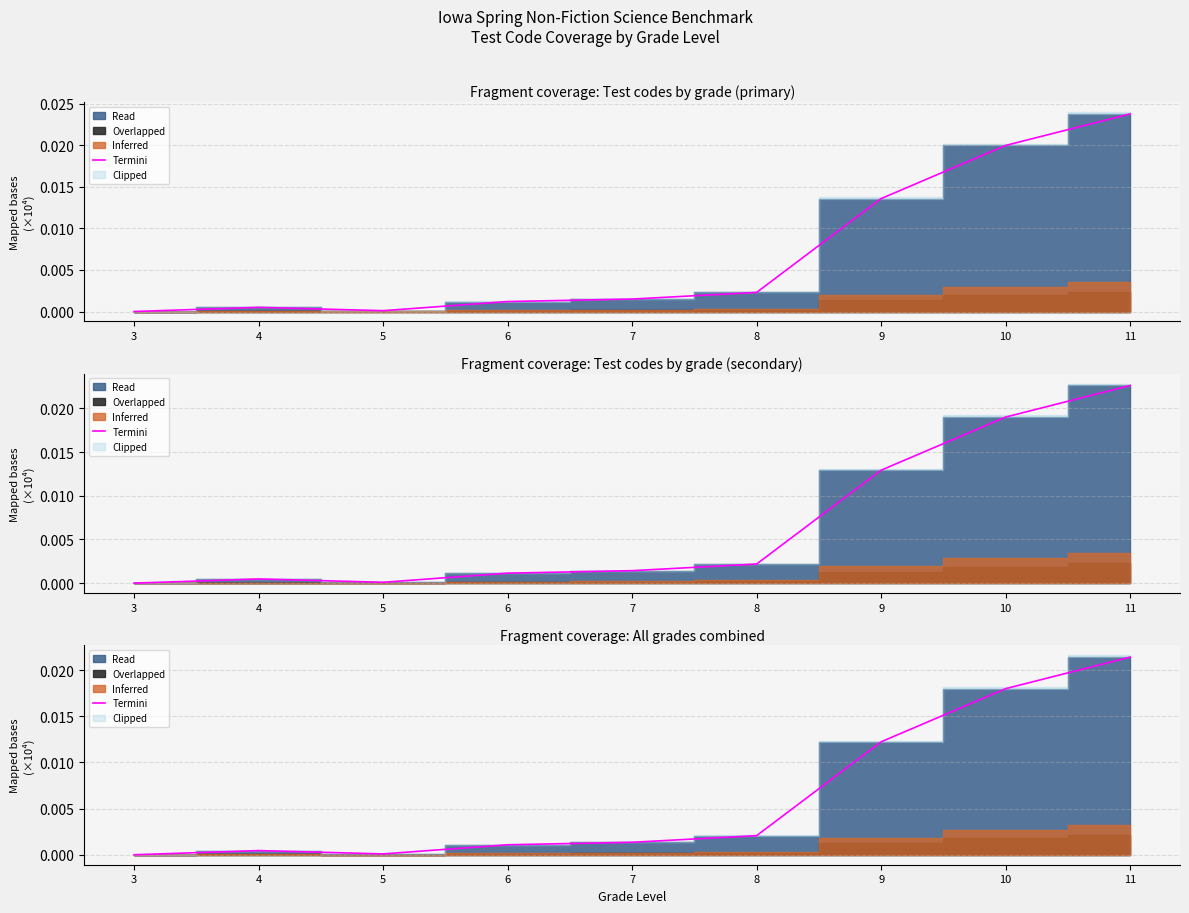

How many interior local peaks (higher than both neighbors) does the data have?

1